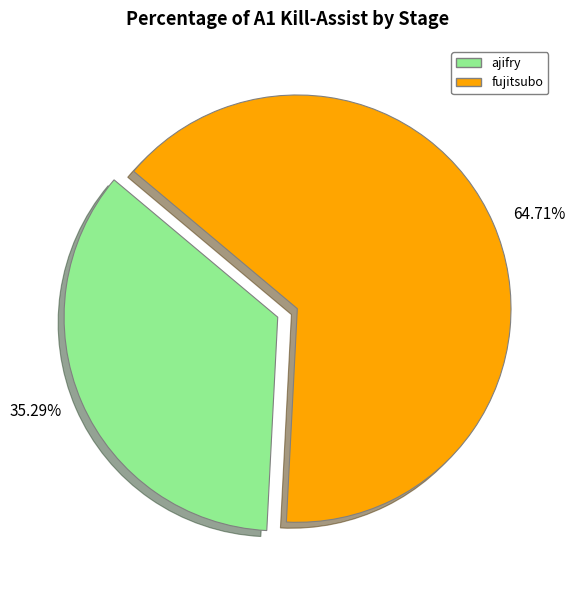

How many slices are in this pie chart?

2